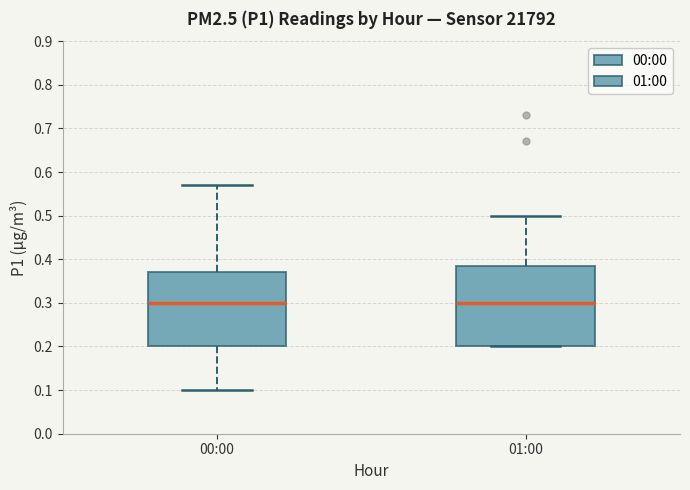

Reading left to right, transcribe this box plot: for each box, give where its median line is, the range the box spans, and where its two whiskers end, as read against the y-axis. The values are not printed on the chart, so give them approximately, as read against the axis.

00:00: median 0.30, box 0.20 to 0.37, whiskers 0.10 to 0.57
01:00: median 0.30, box 0.20 to 0.39, whiskers 0.20 to 0.50